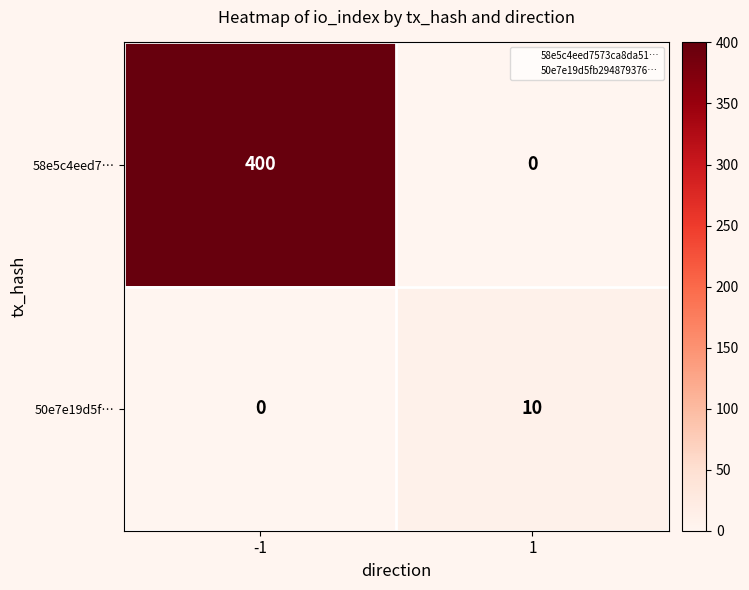

Which label corresponds to the largest value in the chart?

-1